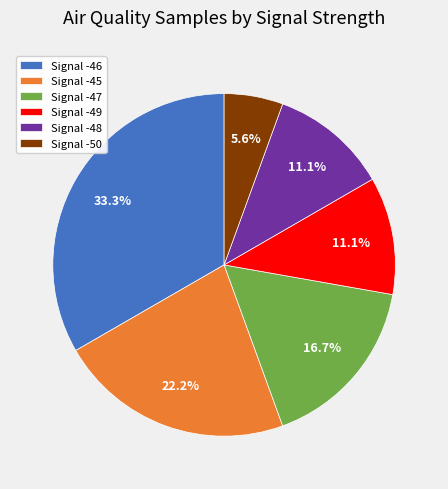

What is the smallest slice in the pie chart?

Signal -50